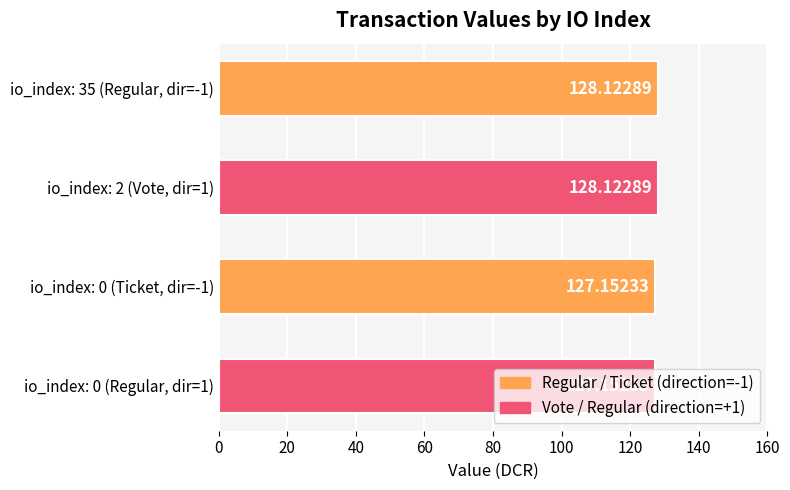

What is the difference between the second highest and minimum values?

1.0